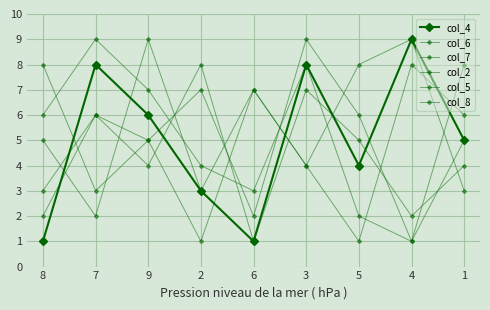

Count the number of categories in the chart.

9